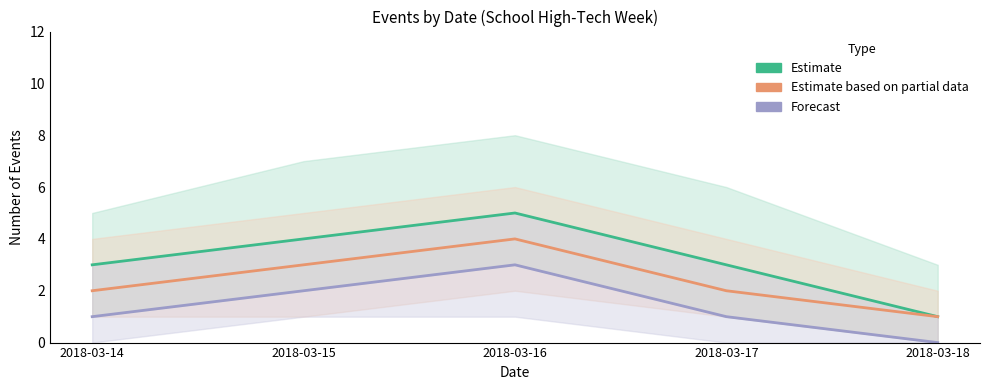

Which has a higher value, 2018-03-15 or 2018-03-18?

2018-03-15